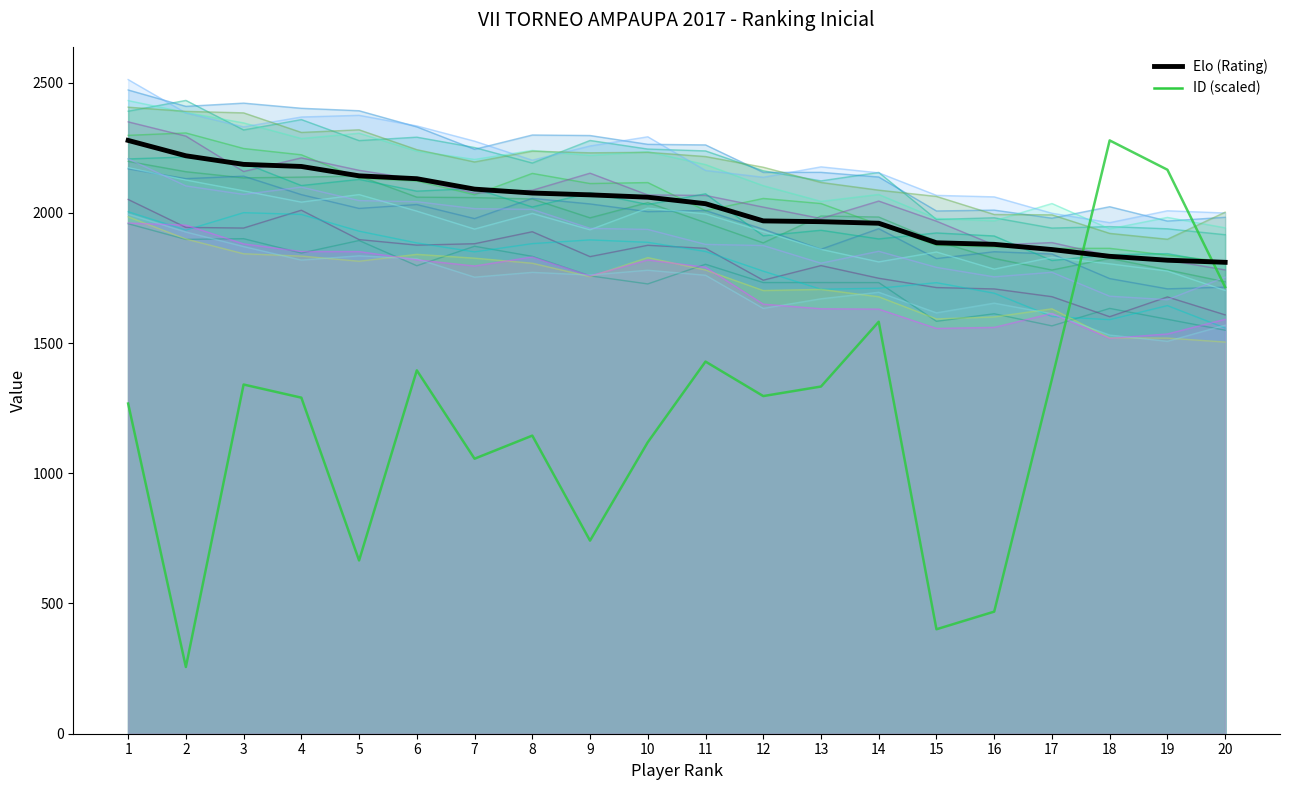

What are all the series names shown in the legend?

Elo (Rating), ID (scaled)